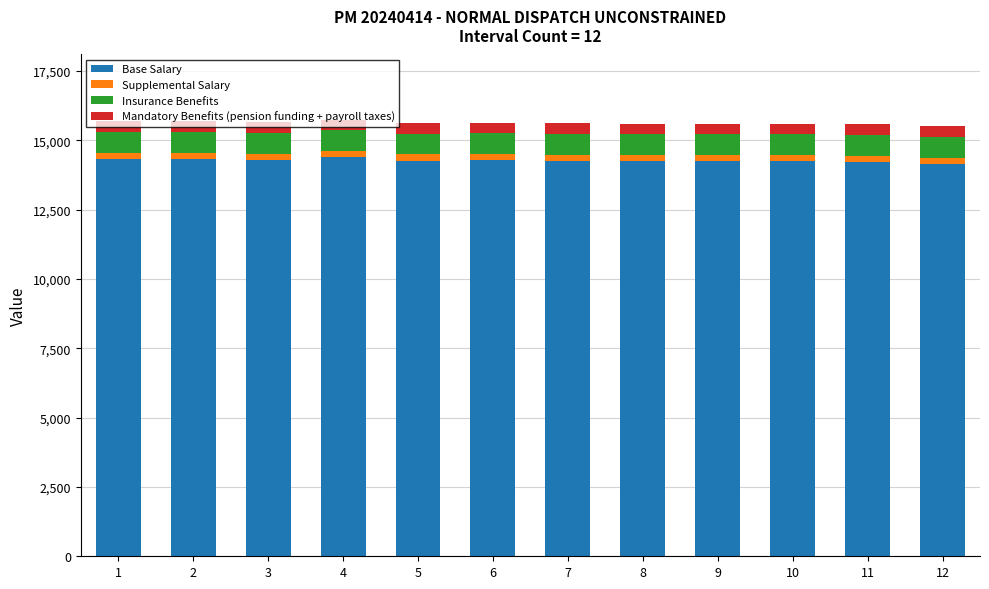

Is it true that Base Salary equals 14274.2 at 6?

True